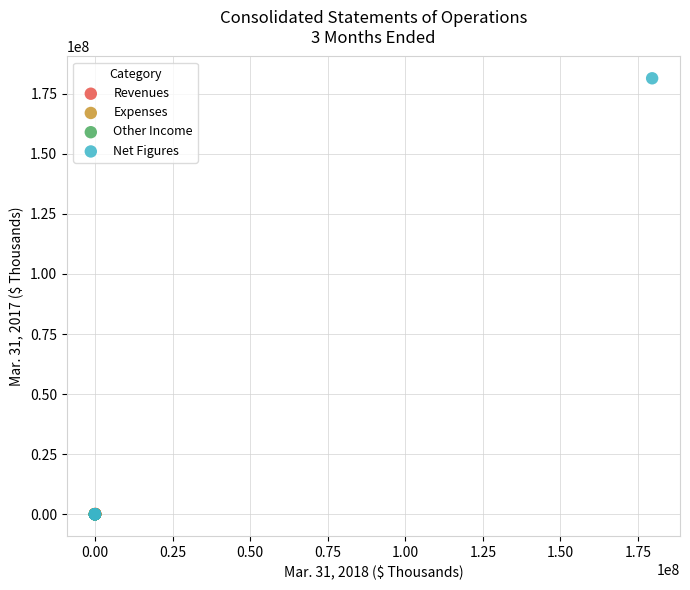

Which series contains the highest Y value?

Net Figures